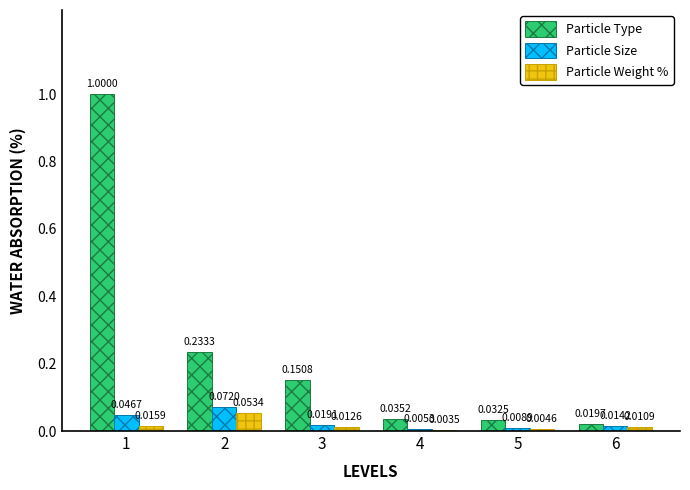

Between 3 and 6, which series saw the biggest shift?

Particle Type